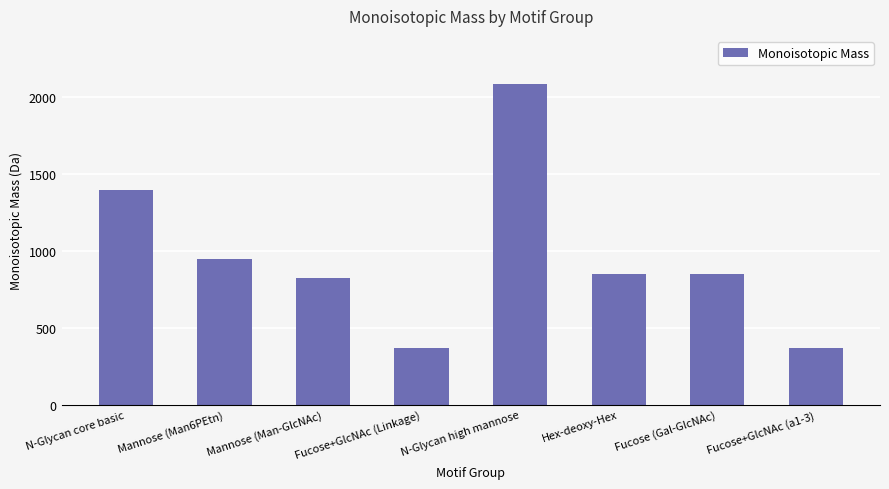

What is the label of the 2nd bar from the left?

Mannose (Man6PEtn)